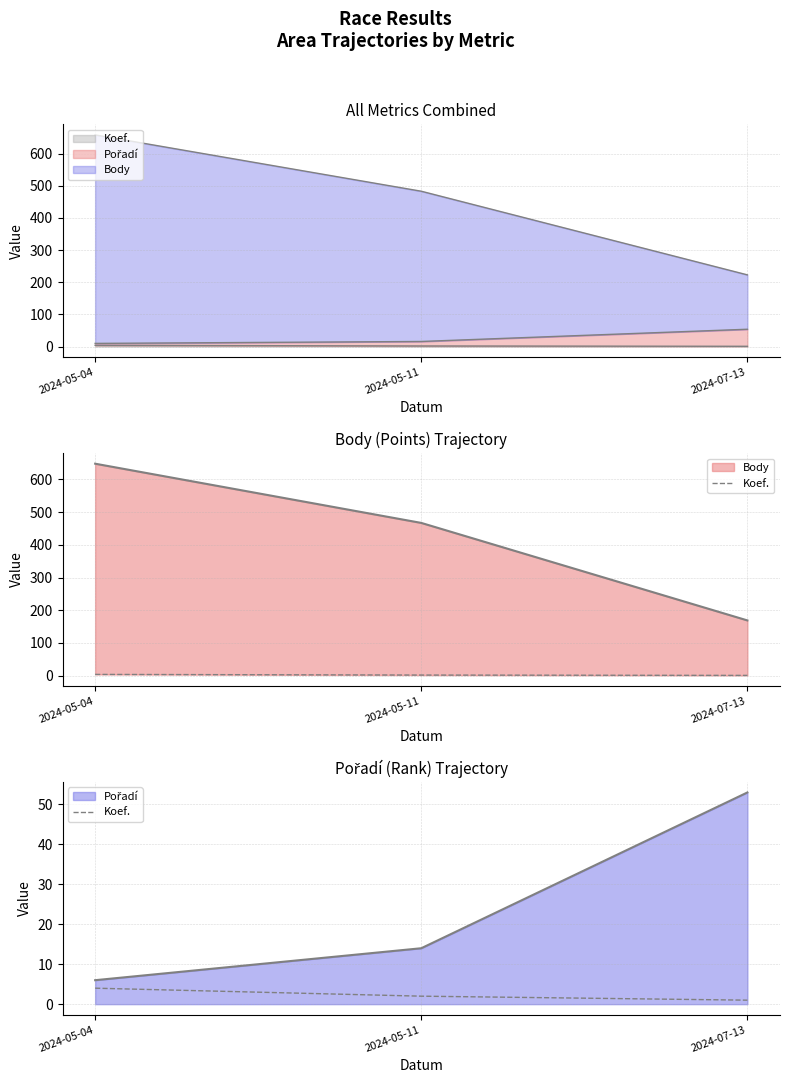

What is the label of the 2nd point from the left?

2024-05-11